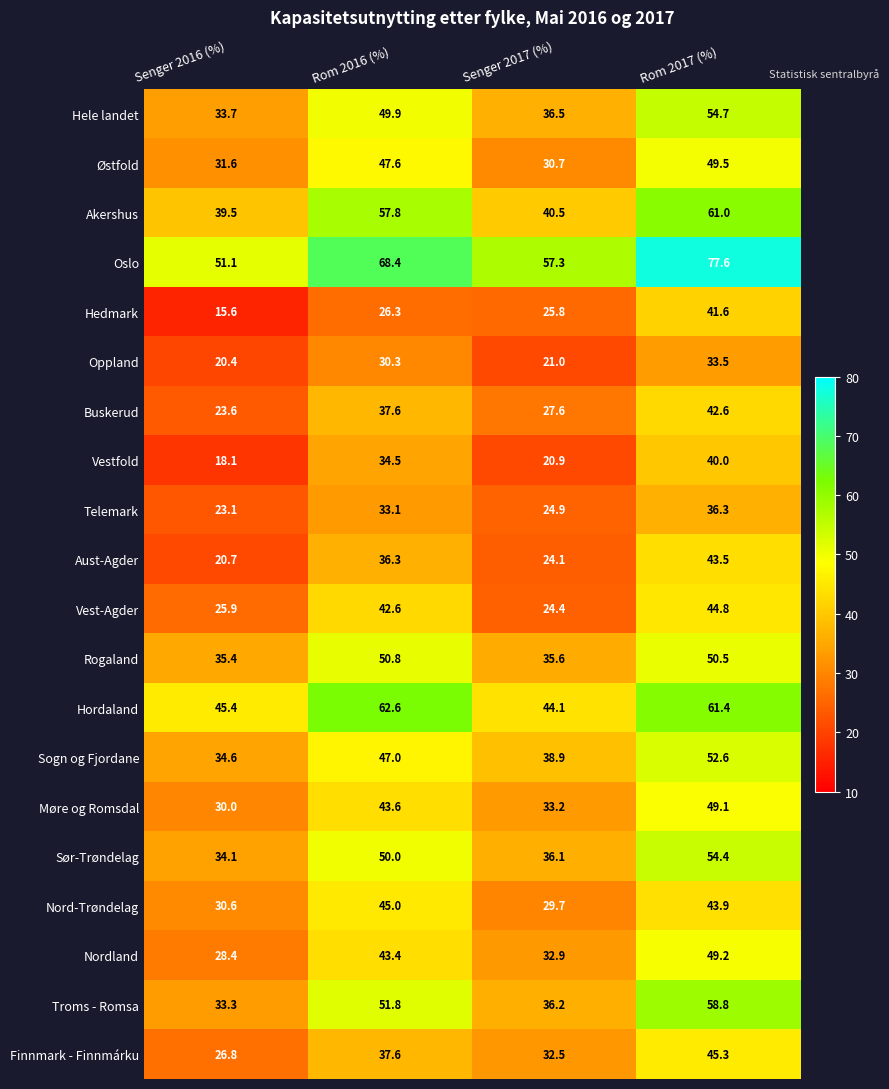

Which series has the widest spread of values?

Oslo